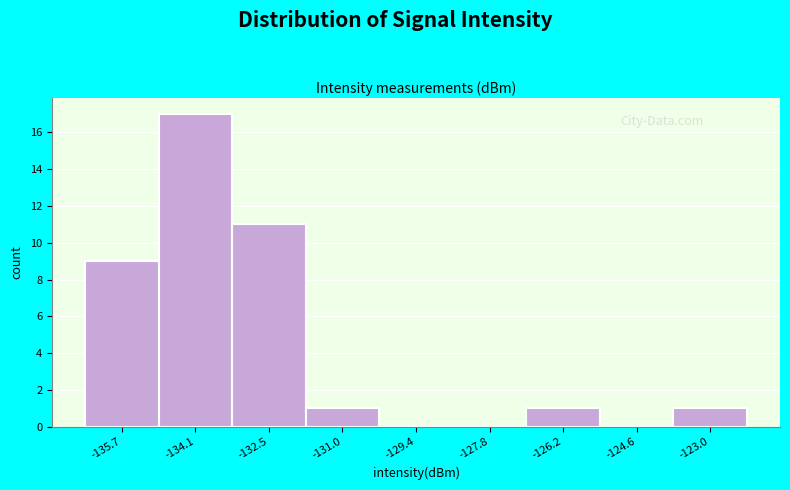

Over which range of the x-axis is the bar tallest?

-135.0 to -133.4